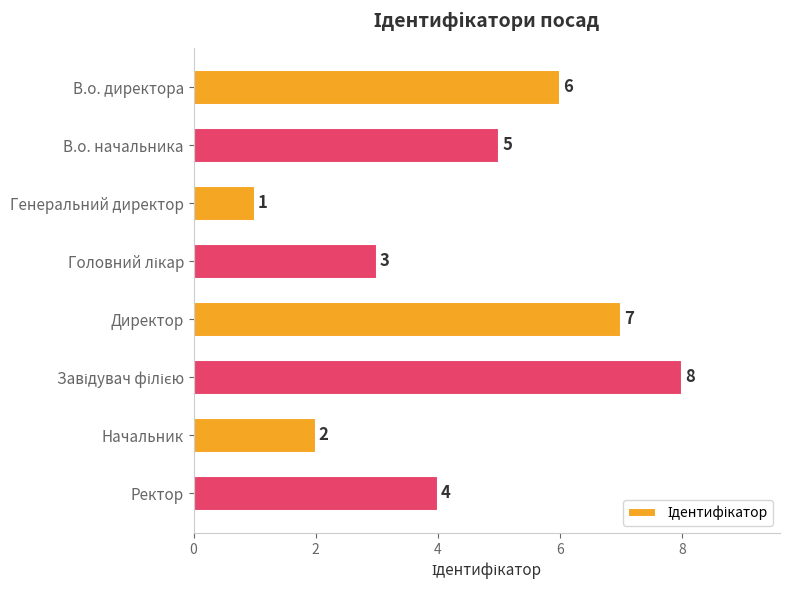

Approximately how many times larger is the value at В.о. начальника compared to В.о. директора?

0.8